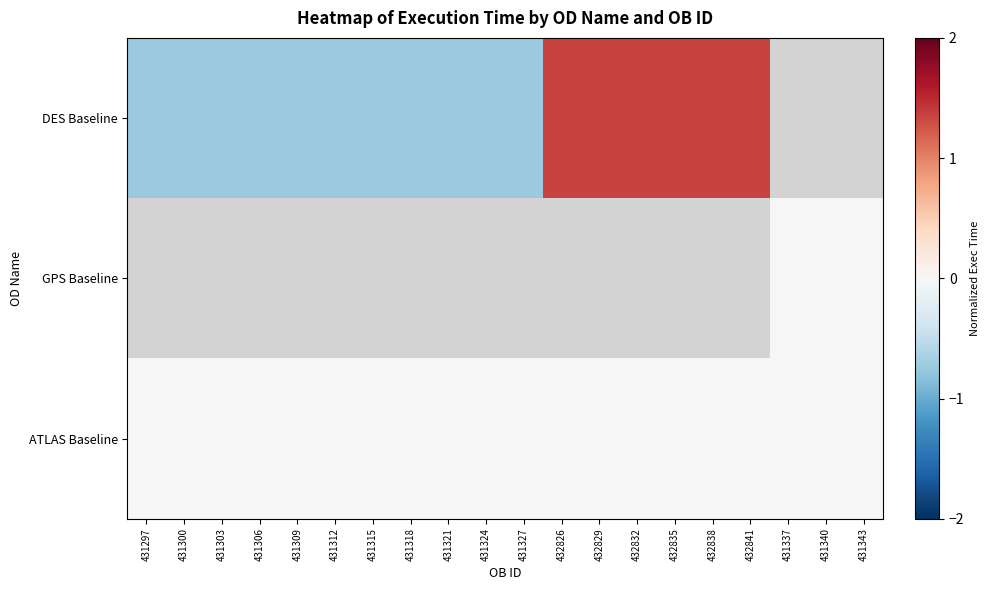

What is the lowest value of the DES Baseline series?

-0.7